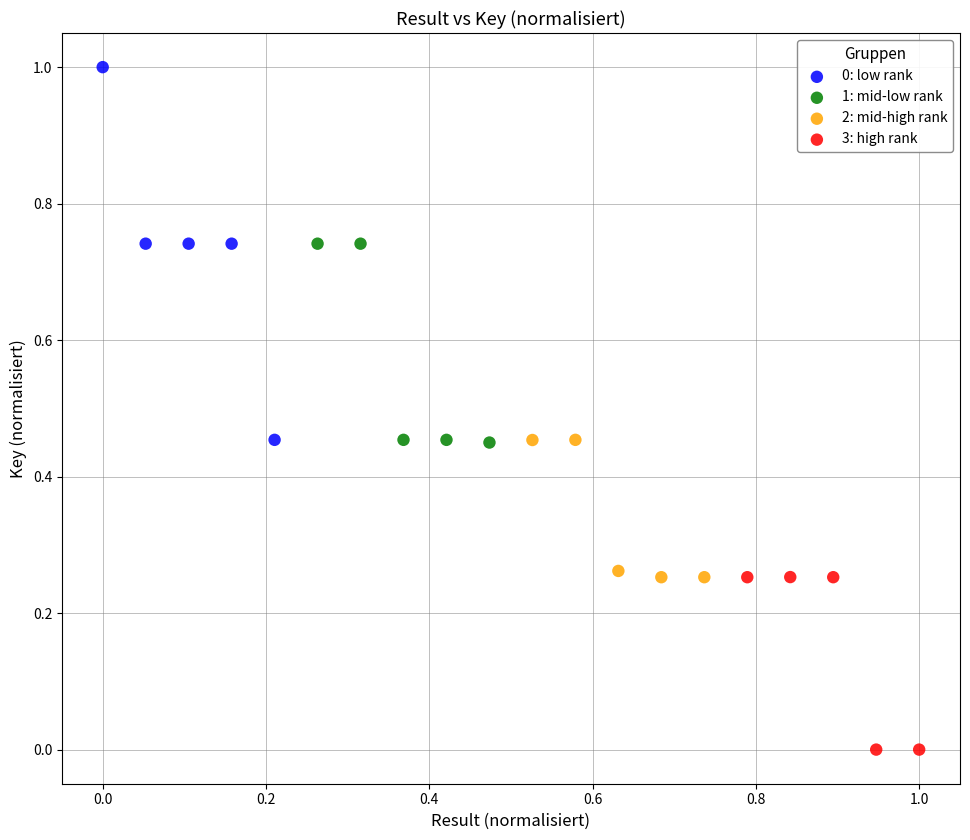

Which series contains the lowest Y value?

3: high rank